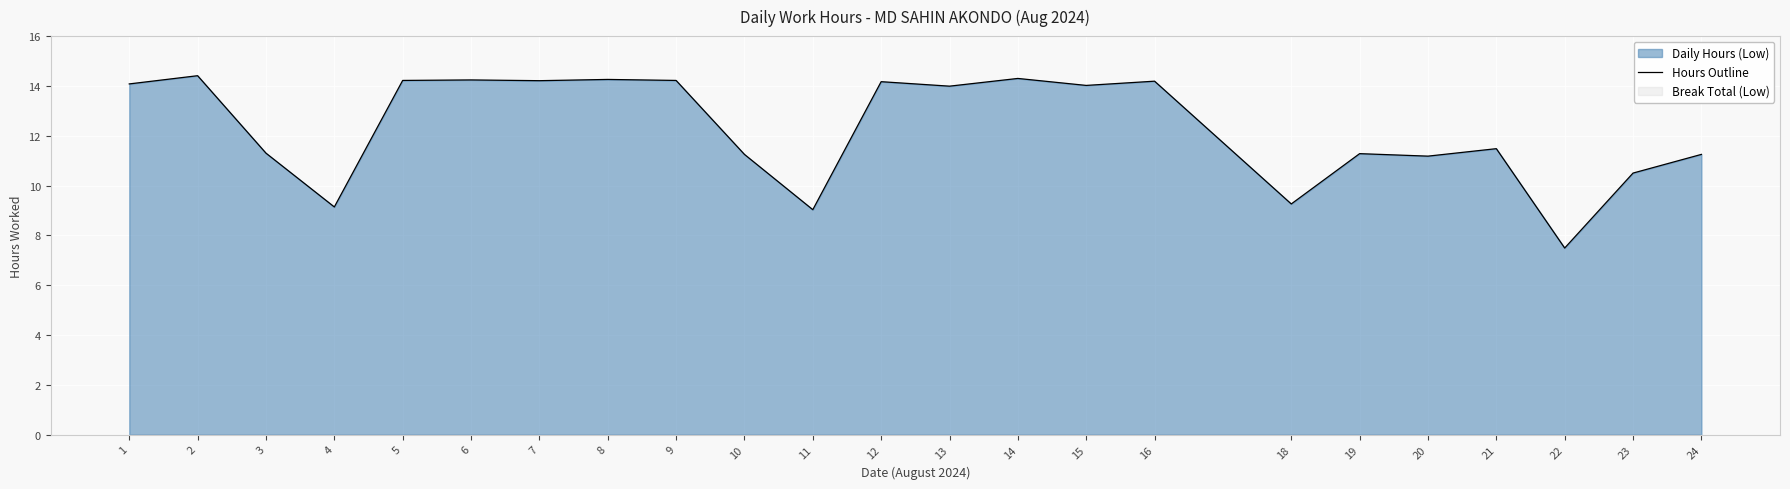

Is it true that the value at 12 is 14.2?

True